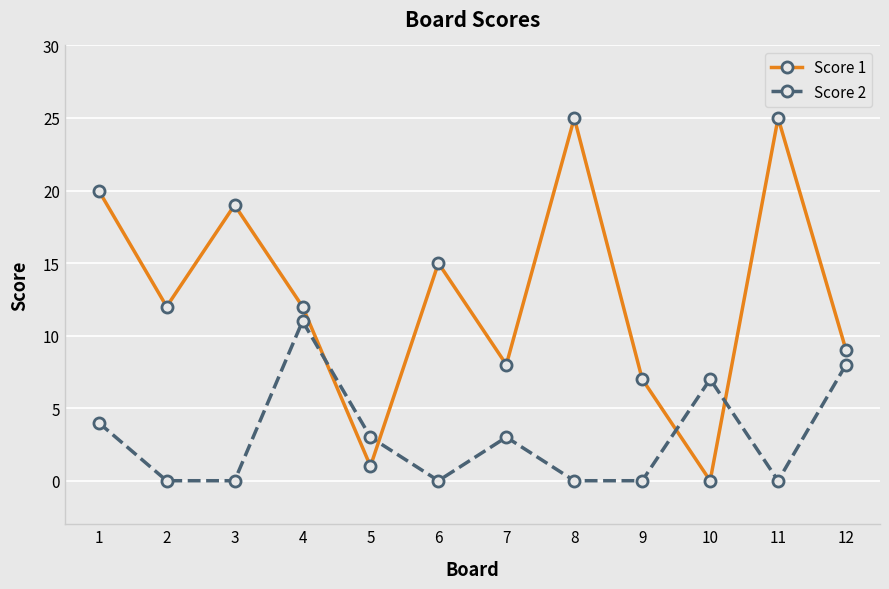

At how many categories does at least one series exceed 2?

12